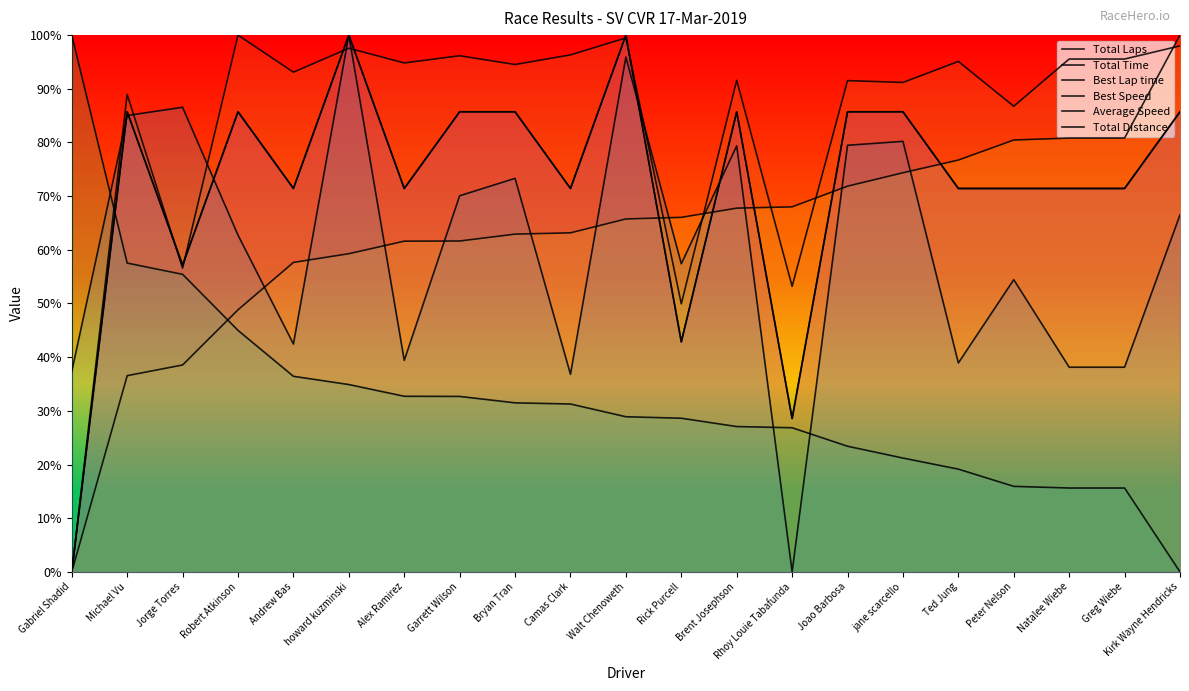

In Average Speed, how many points are lower than both neighbors (excluding endpoints)?

6